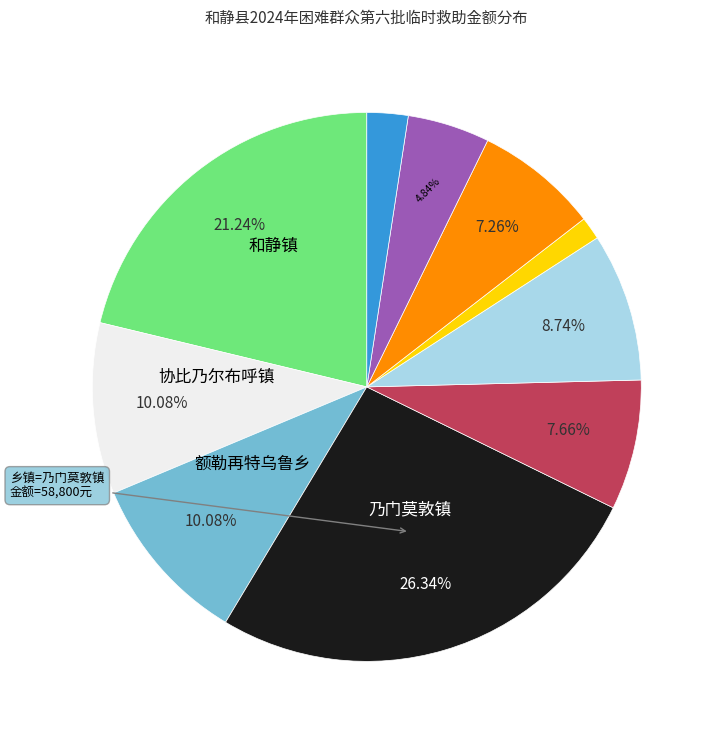

To the nearest percent, what is the average slice percentage?

10%